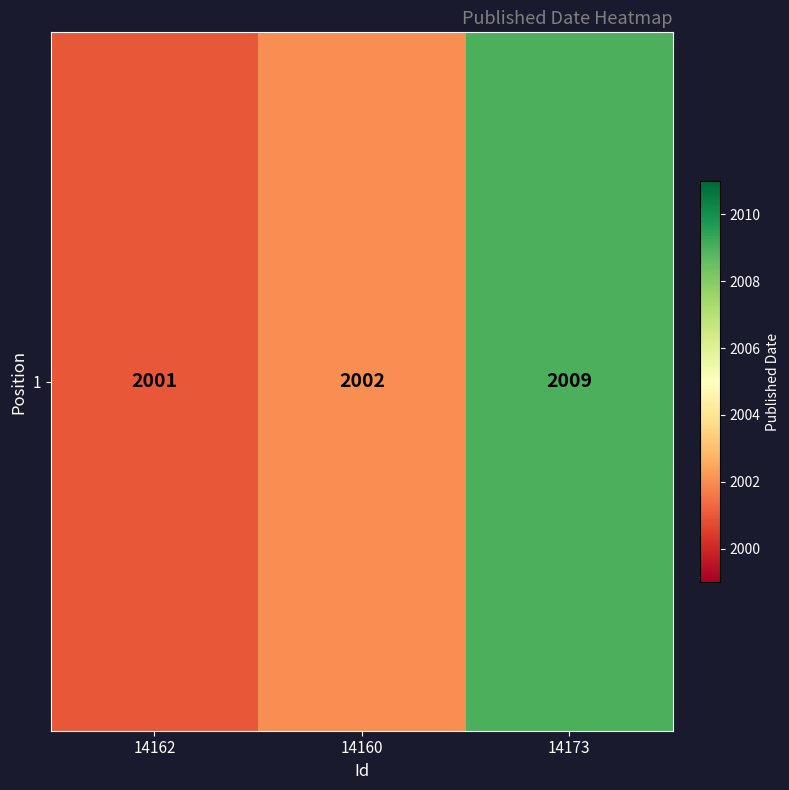

At which label is the value closest to 2005?

14160